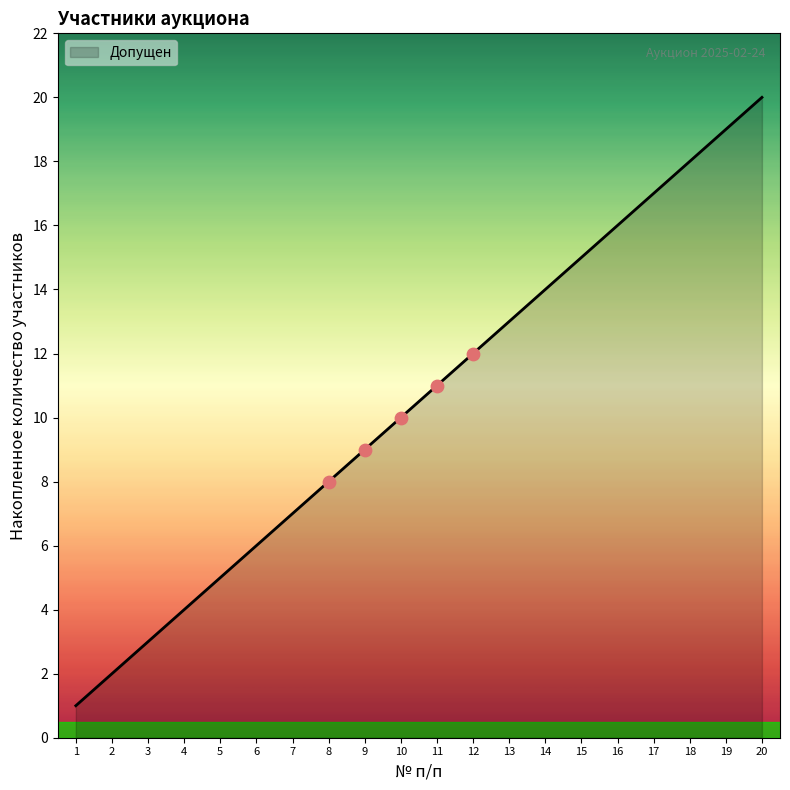

Approximately how many times larger is the value at 12 compared to 11?

1.1